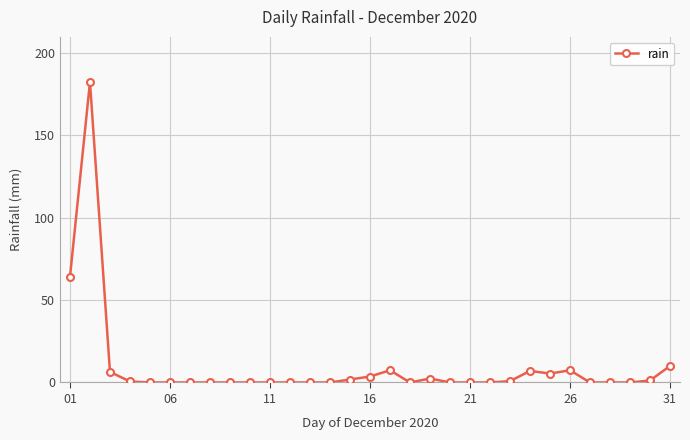

What is the sum of all values?

300.2